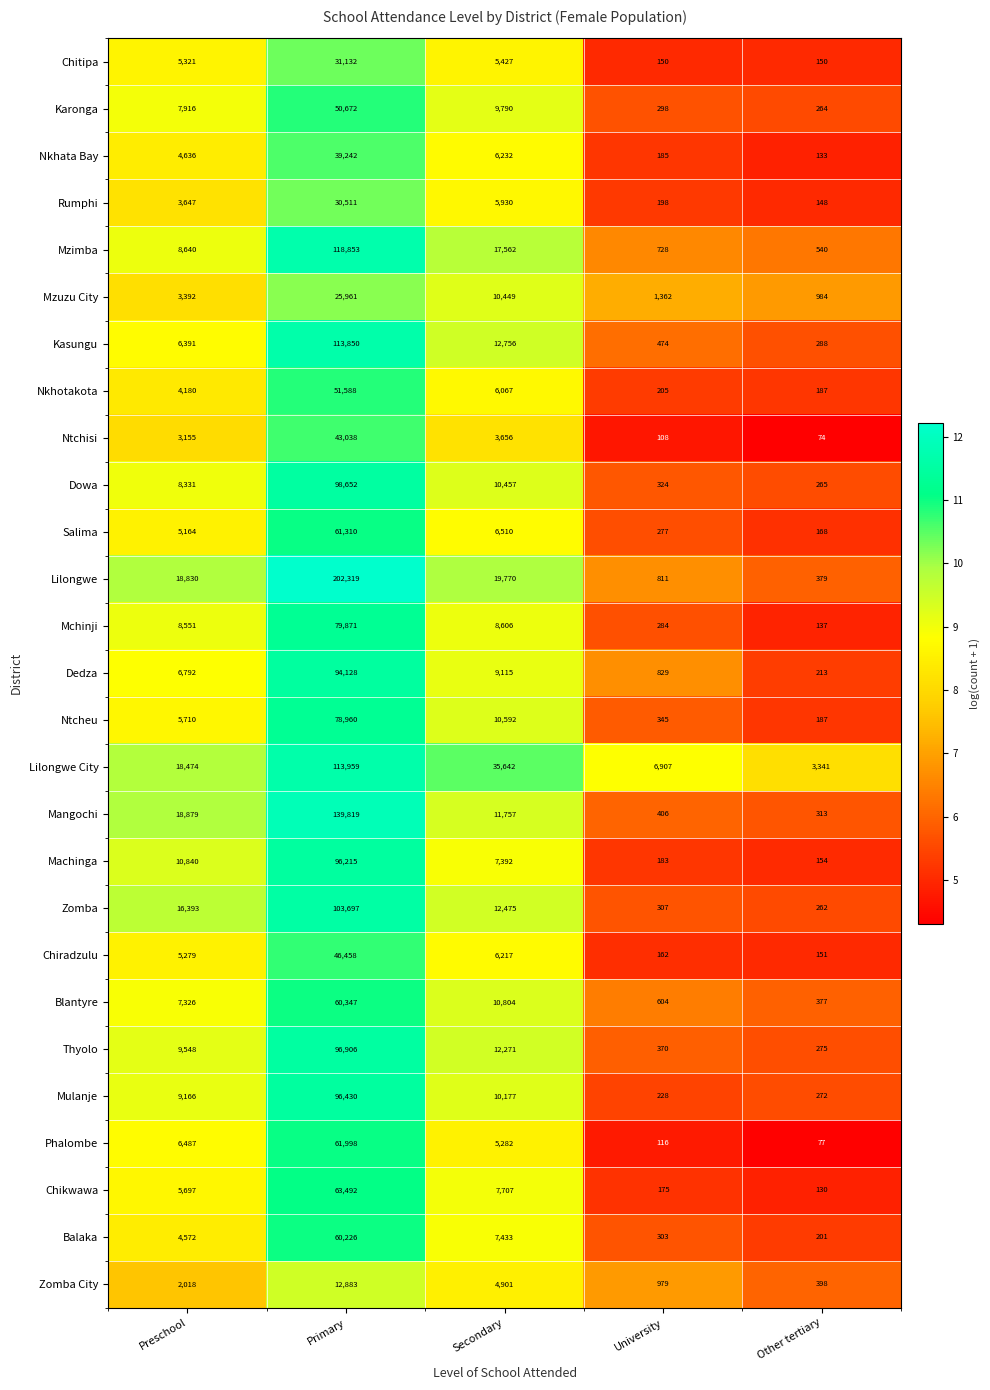

At which label does Machinga first exceed 7392?

Preschool